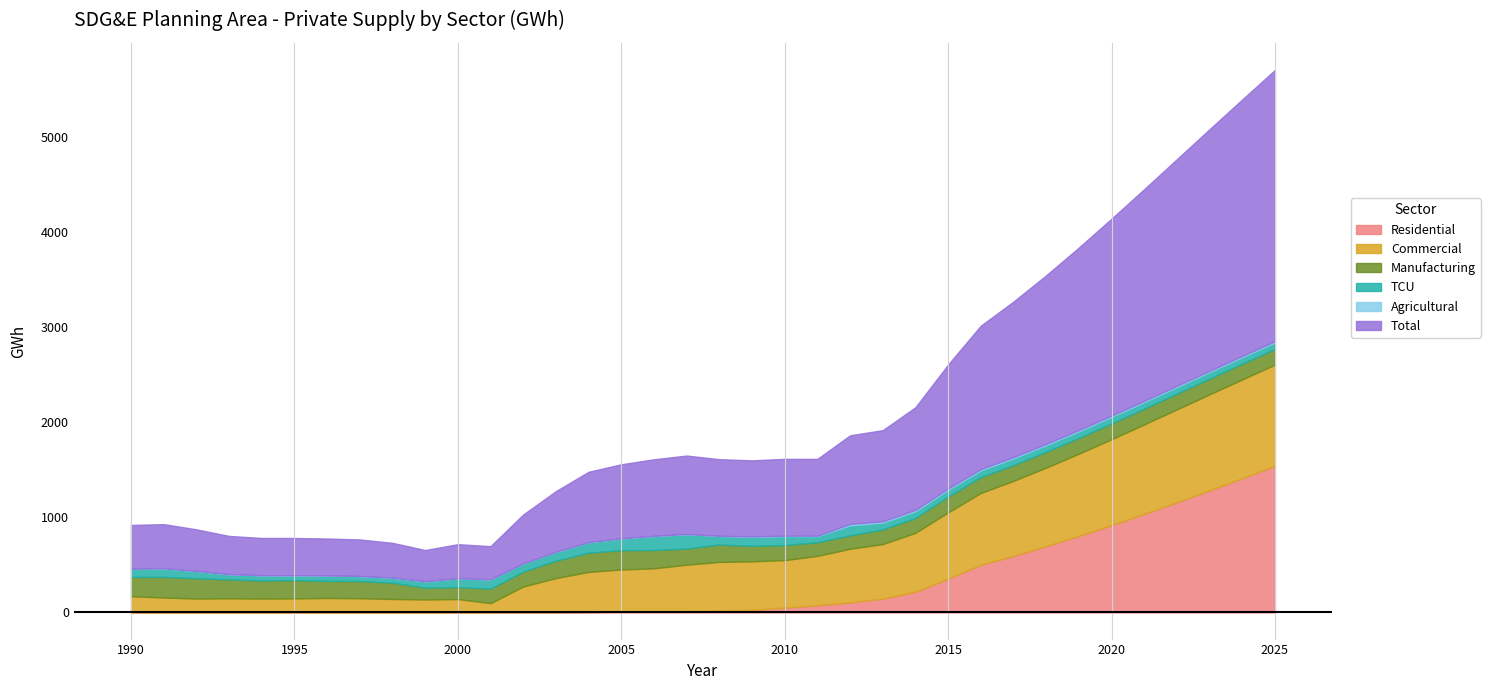

True or false: Total has a value of 667.3 at 1994.

False